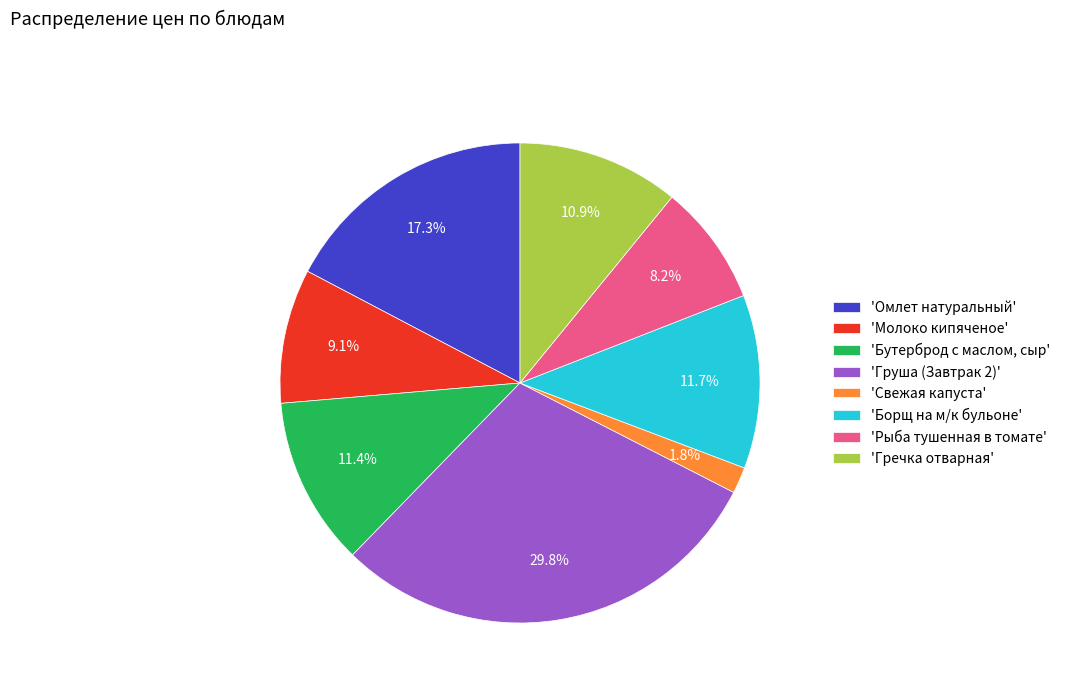

Which slice is the largest?

'Груша (Завтрак 2)'